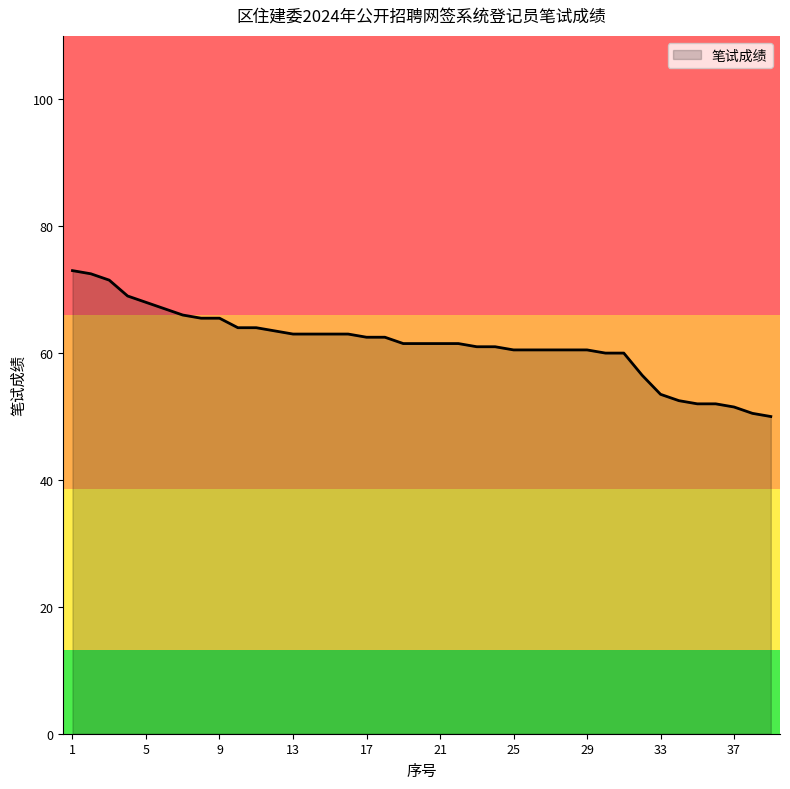

What is the difference between the maximum and minimum values?

23.0